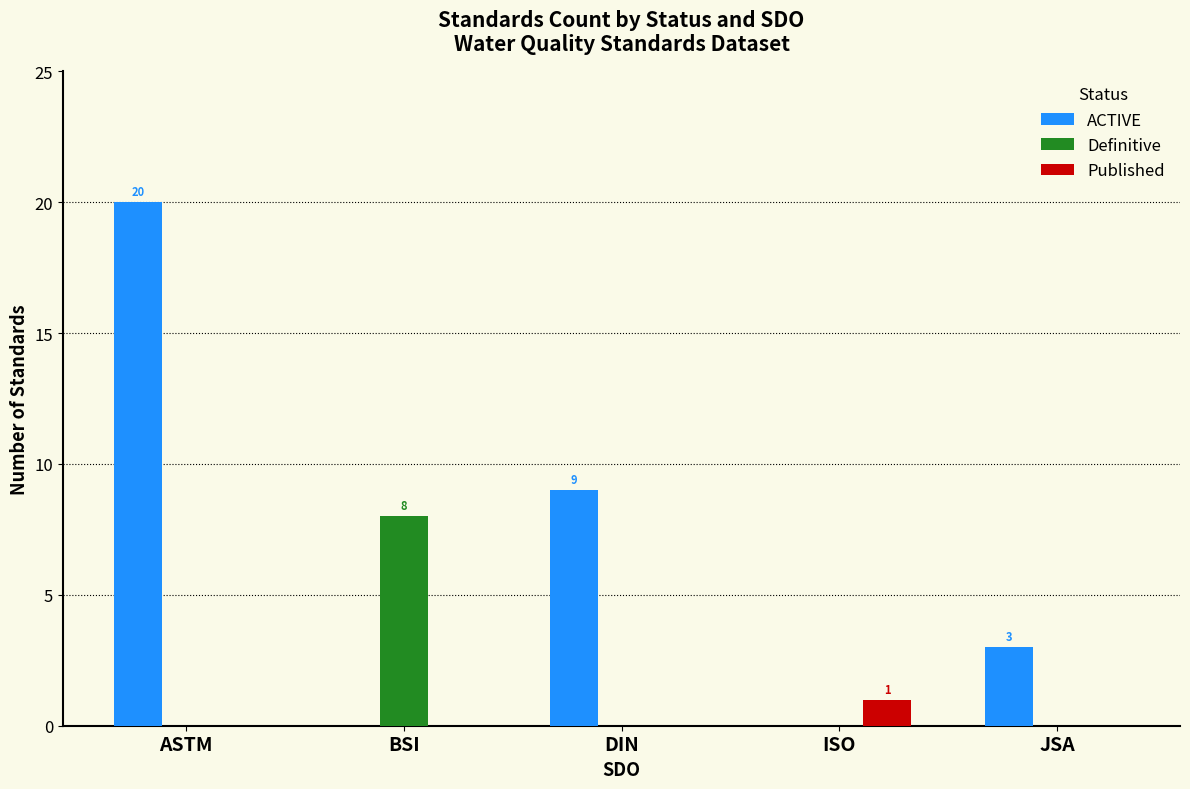

The value of ACTIVE at ASTM is 20. True or false?

True